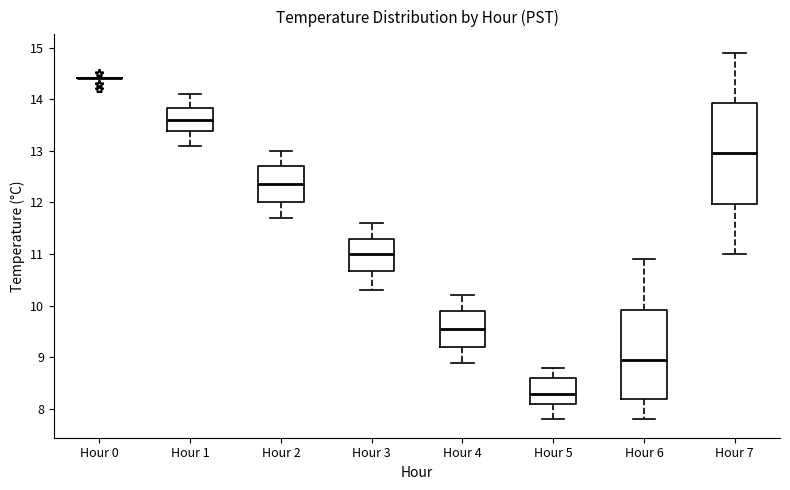

Which box is the tallest, from its lower edge to its upper edge?

Hour 7